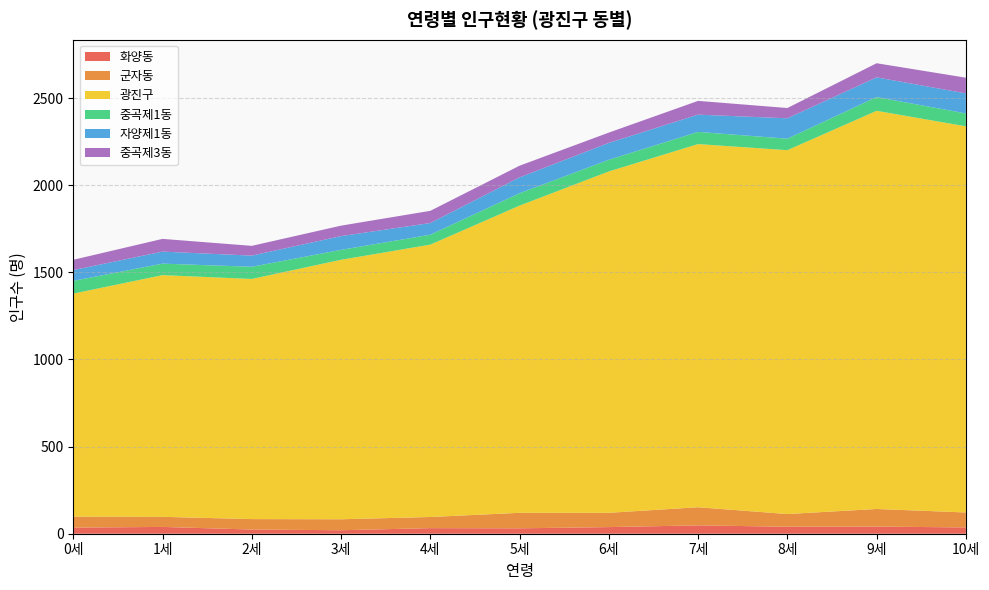

Reading left to right, what are all the values shown in this chart?

화양동: 0세=35	1세=39	2세=24	3세=20	4세=32	5세=31	6세=38	7세=48	8세=40	9세=41	10세=36
군자동: 0세=63	1세=58	2세=60	3세=63	4세=64	5세=89	6세=82	7세=104	8세=73	9세=101	10세=86
광진구: 0세=1280	1세=1387	2세=1378	3세=1489	4세=1563	5세=1763	6세=1959	7세=2084	8세=2088	9세=2285	10세=2216
중곡제1동: 0세=73	1세=66	2세=70	3세=57	4세=57	5세=71	6세=67	7세=70	8세=66	9세=79	10세=74
자양제1동: 0세=62	1세=69	2세=64	3세=79	4세=67	5세=91	6세=97	7세=99	8세=117	9세=113	10세=115
중곡제3동: 0세=59	1세=73	2세=56	3세=60	4세=70	5세=67	6세=59	7세=79	8세=59	9세=81	10세=90